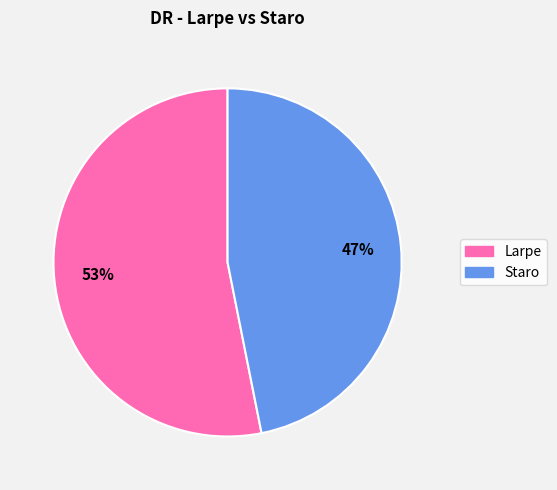

Does any single category account for the majority?

Yes